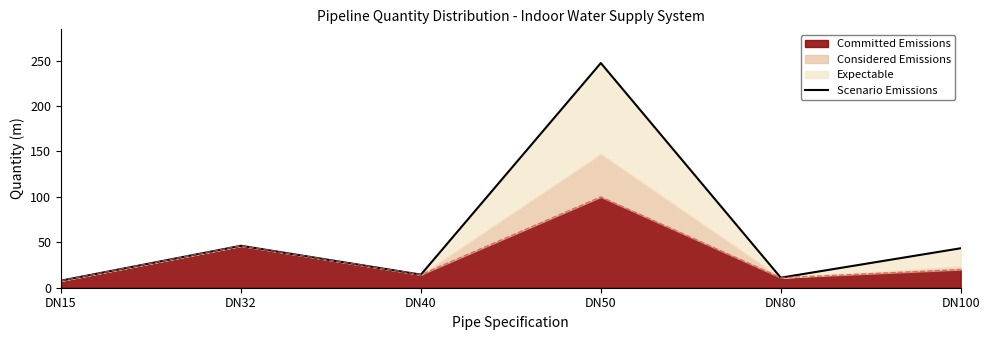

Is it true that the value at DN80 is 11.1?

True